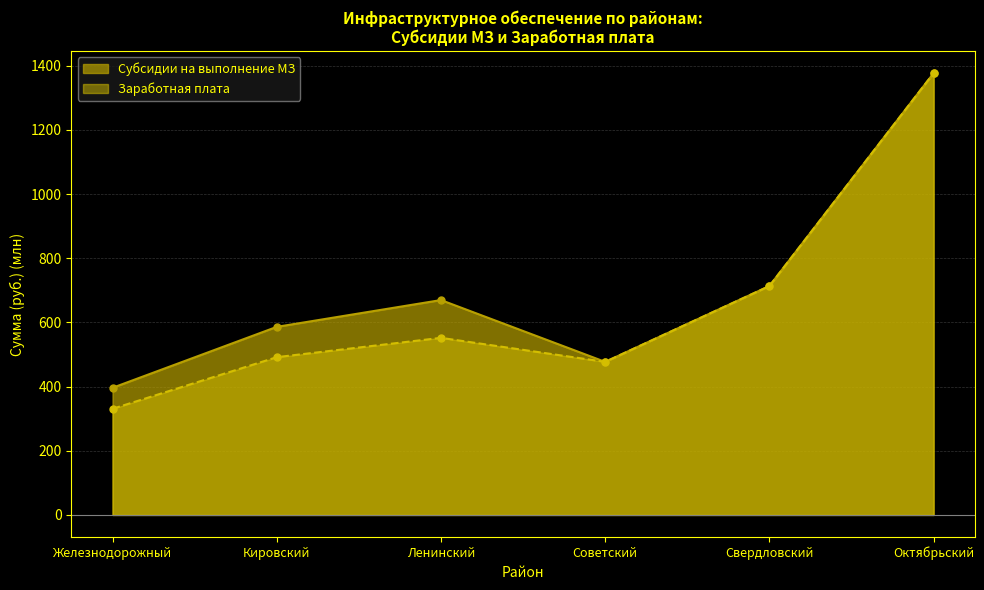

Reading right to left, transcribe all the data shown in this chart.

Субсидии на выполнение МЗ: Октябрьский=1376.9	Свердловский=713.4	Советский=477.1	Ленинский=669.7	Кировский=586.2	Железнодорожный=396.3
Заработная плата: Октябрьский=1376.9	Свердловский=713.4	Советский=477.1	Ленинский=552.0	Кировский=491.7	Железнодорожный=330.8